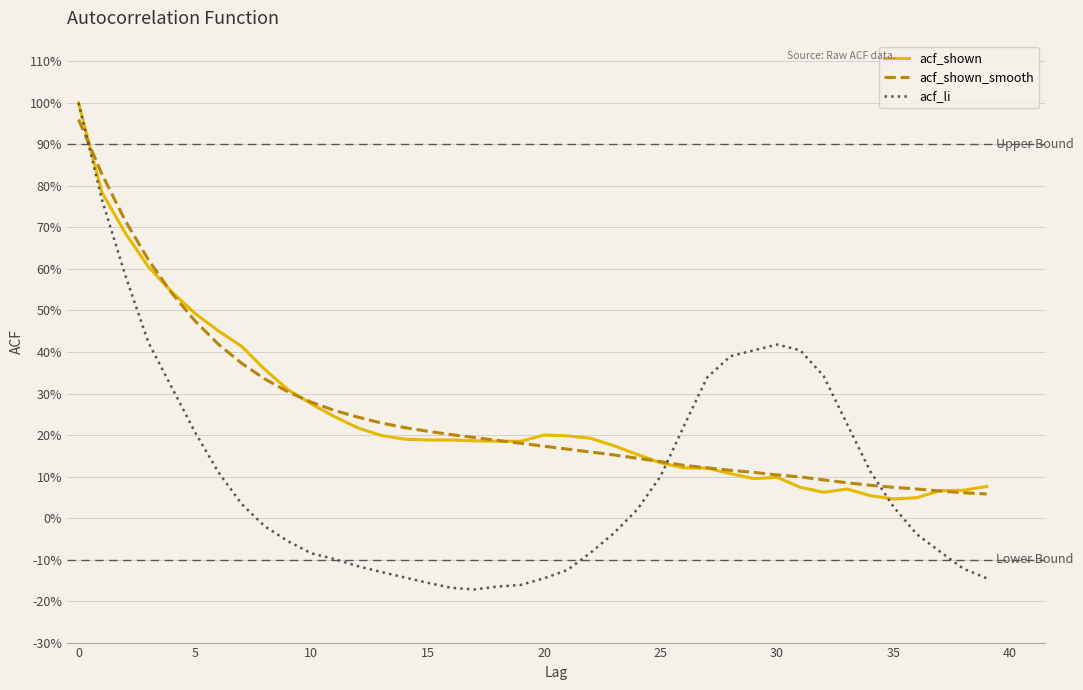

Does the chart display data point markers on the line(s)?

No